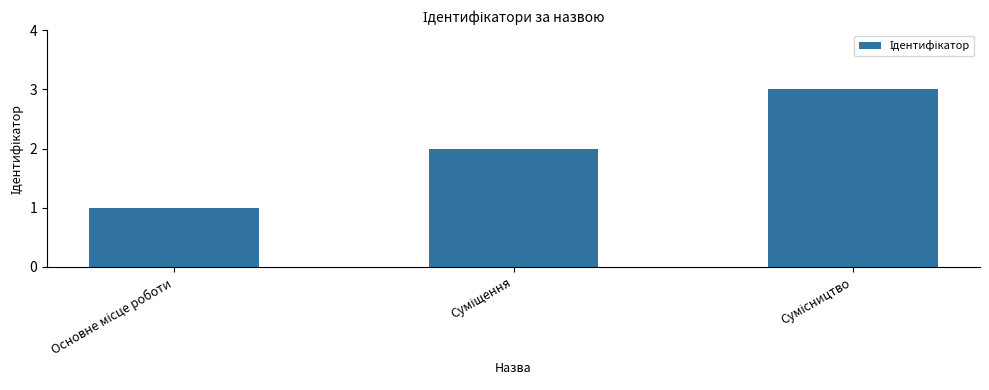

How many distinct data groups are displayed?

1